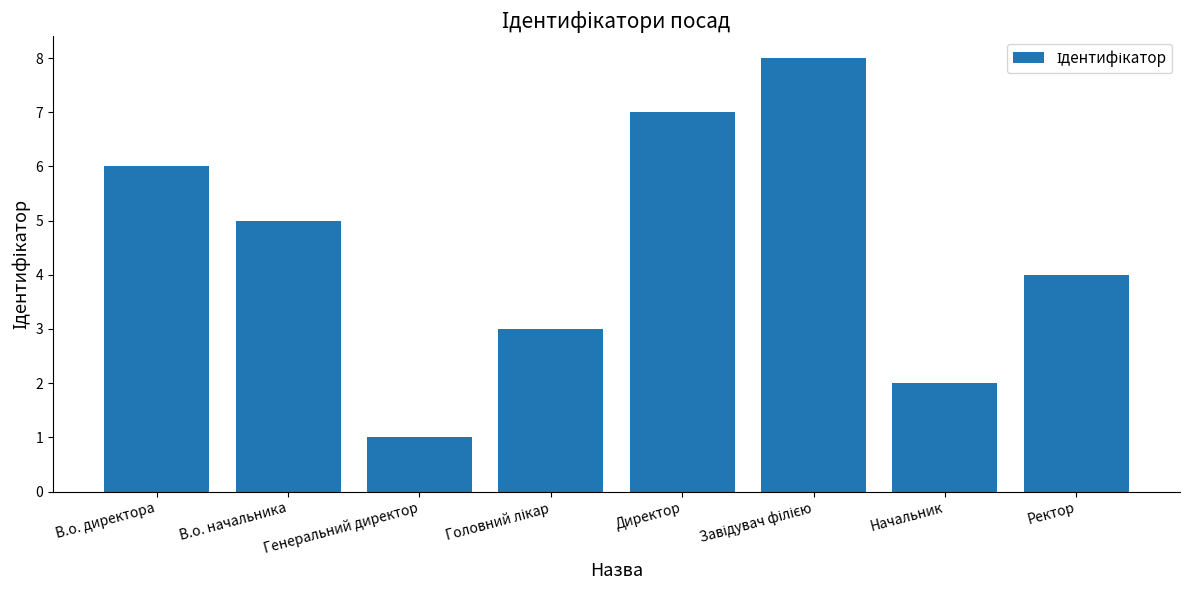

How many bars are there in total?

8